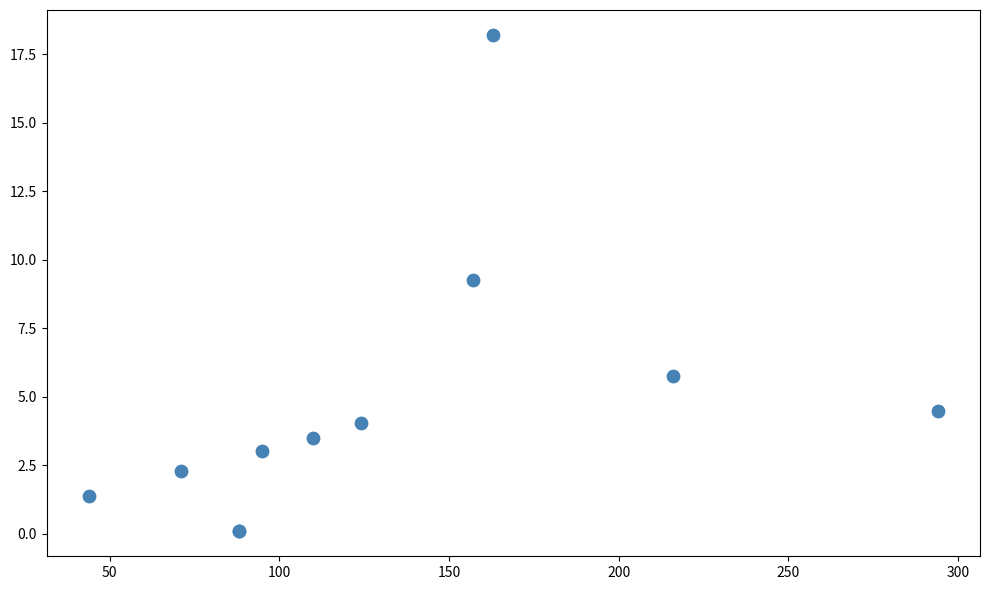

What Y value in the scatter plot is closest to 9?

9.3